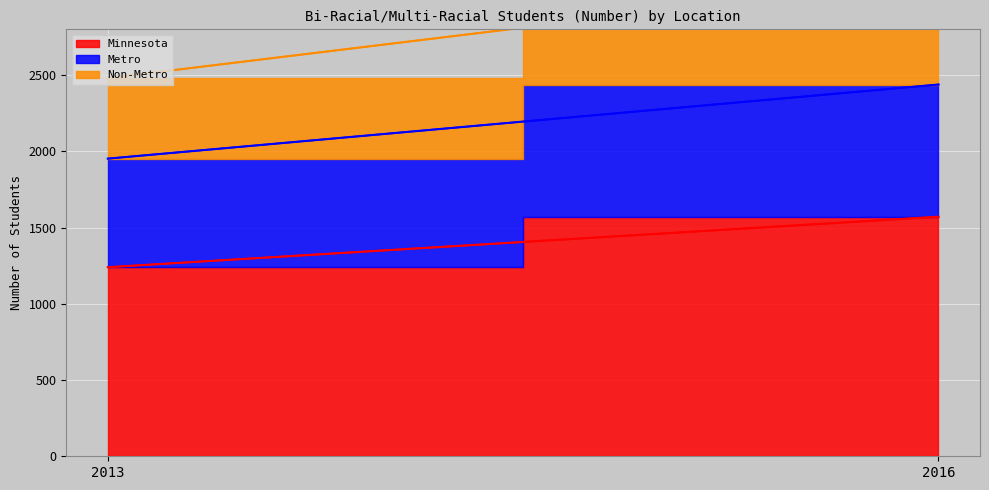

Which series has the widest spread of values?

Minnesota